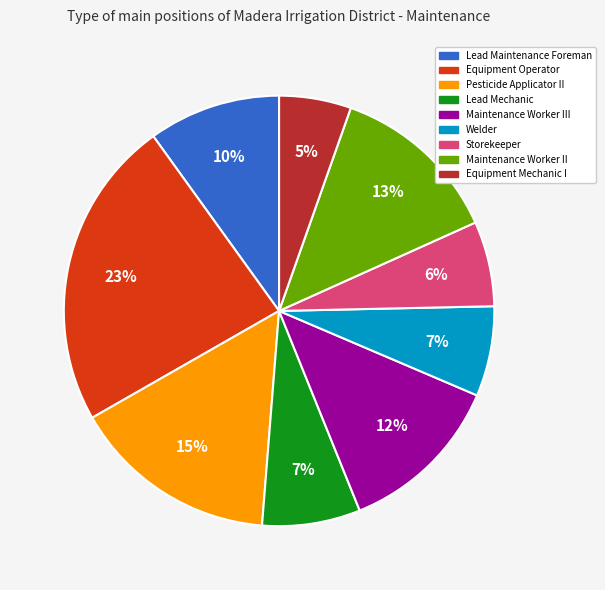

To the nearest percent, what is the difference between the largest and smallest slice percentages?

18%